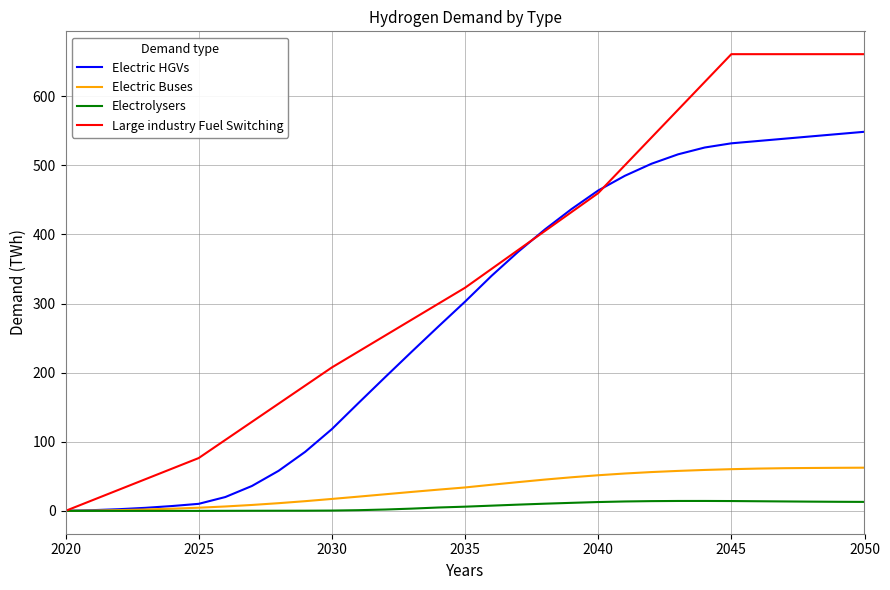

What is the difference between the second highest and minimum values in the Electric HGVs series?

544.9